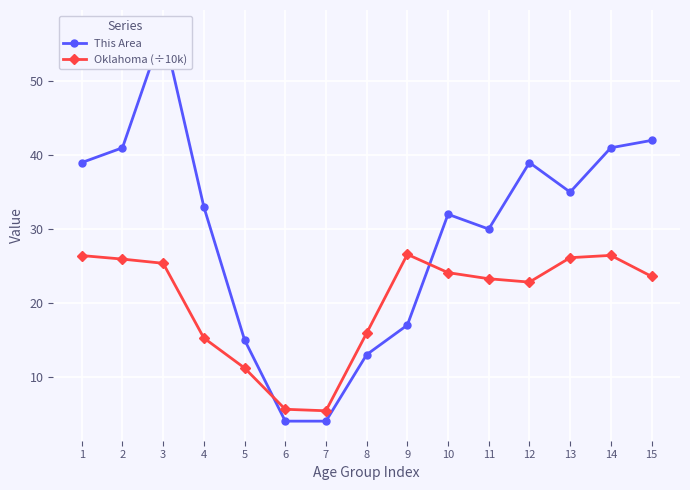

What is the difference between the maximum and minimum values in the Oklahoma (÷10k) series?

21.2